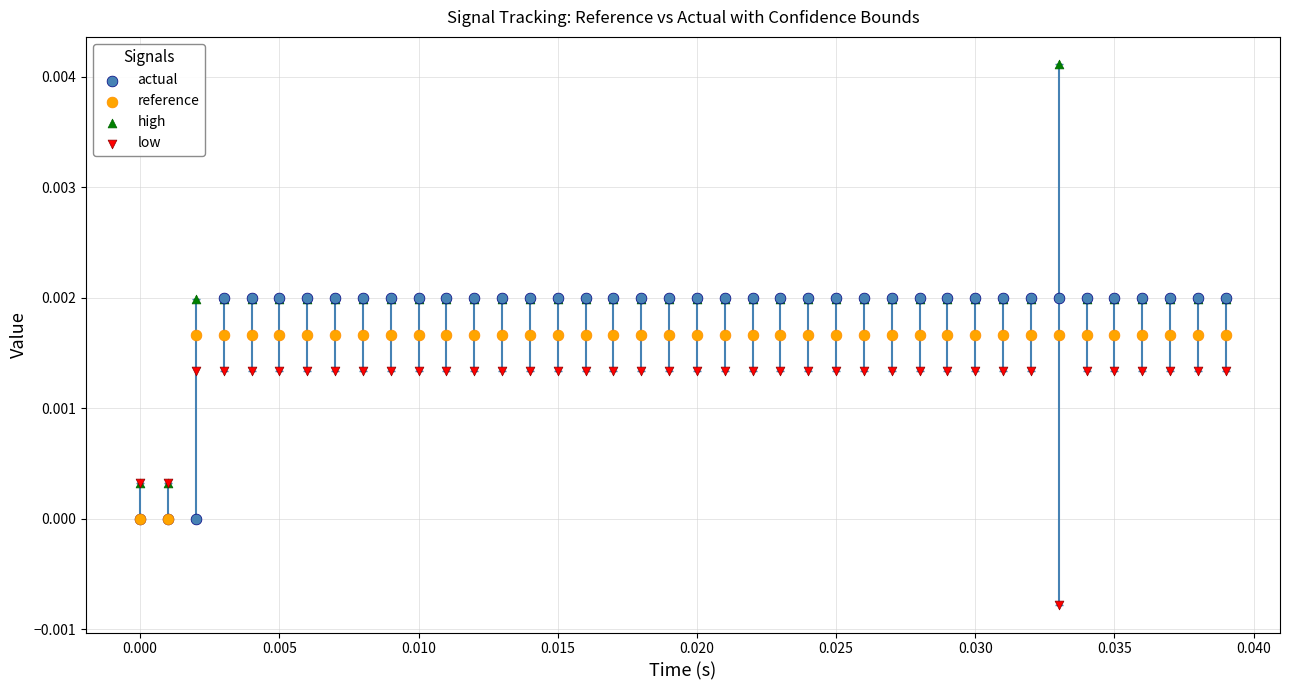

What are all the series names shown in the legend?

actual, reference, high, low